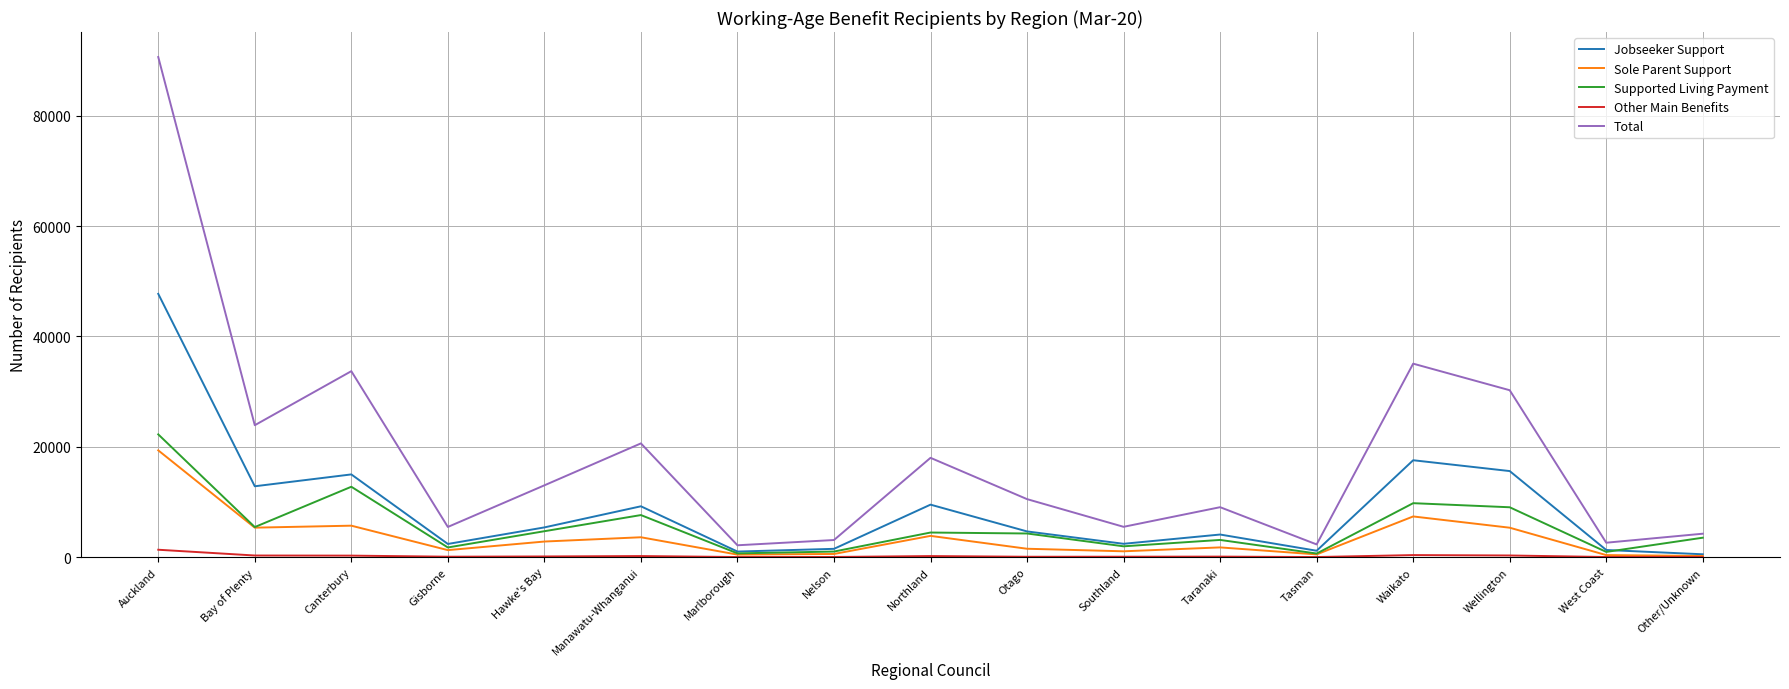

True or false: Total has a value of 3094 at Nelson.

True